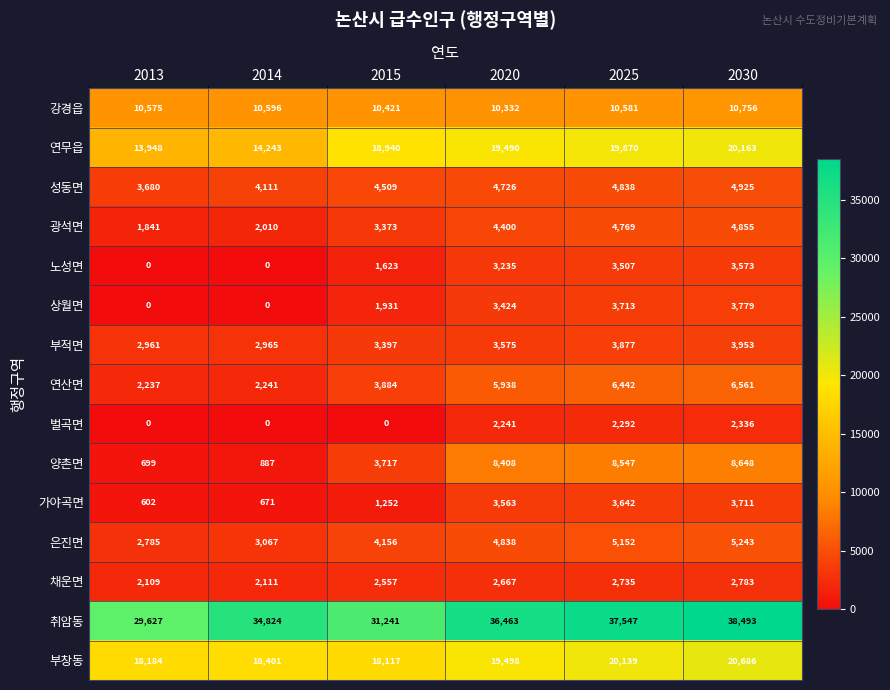

What is the greatest value displayed?

38493